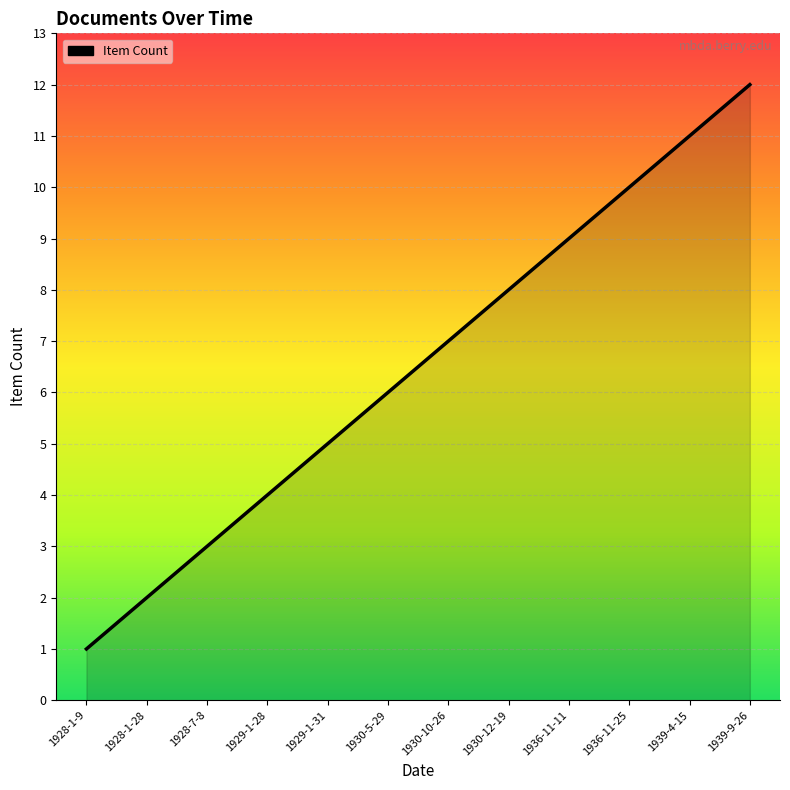

Read the value at 1936-11-25, to the nearest 10.

10